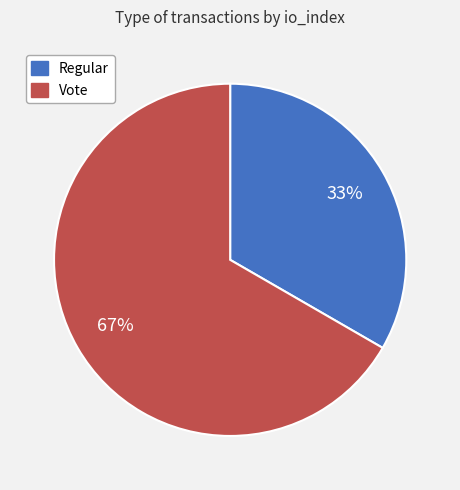

True or false: Vote accounts for 67% of the total.

True